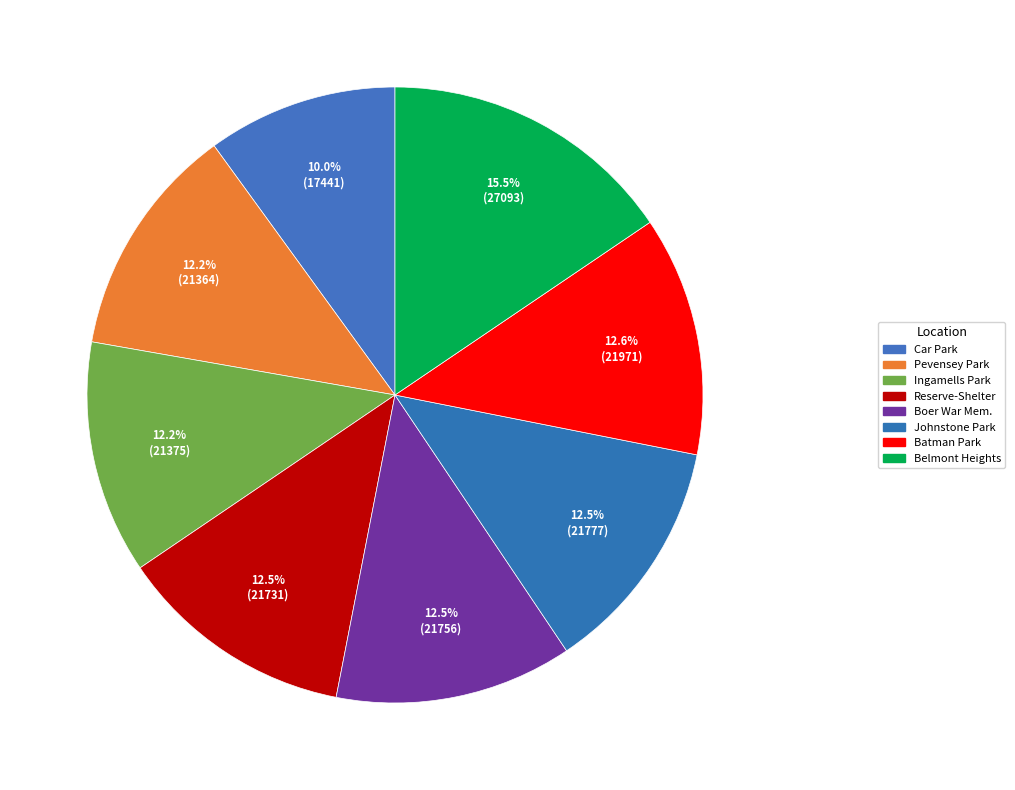

How many slices are in this pie chart?

8